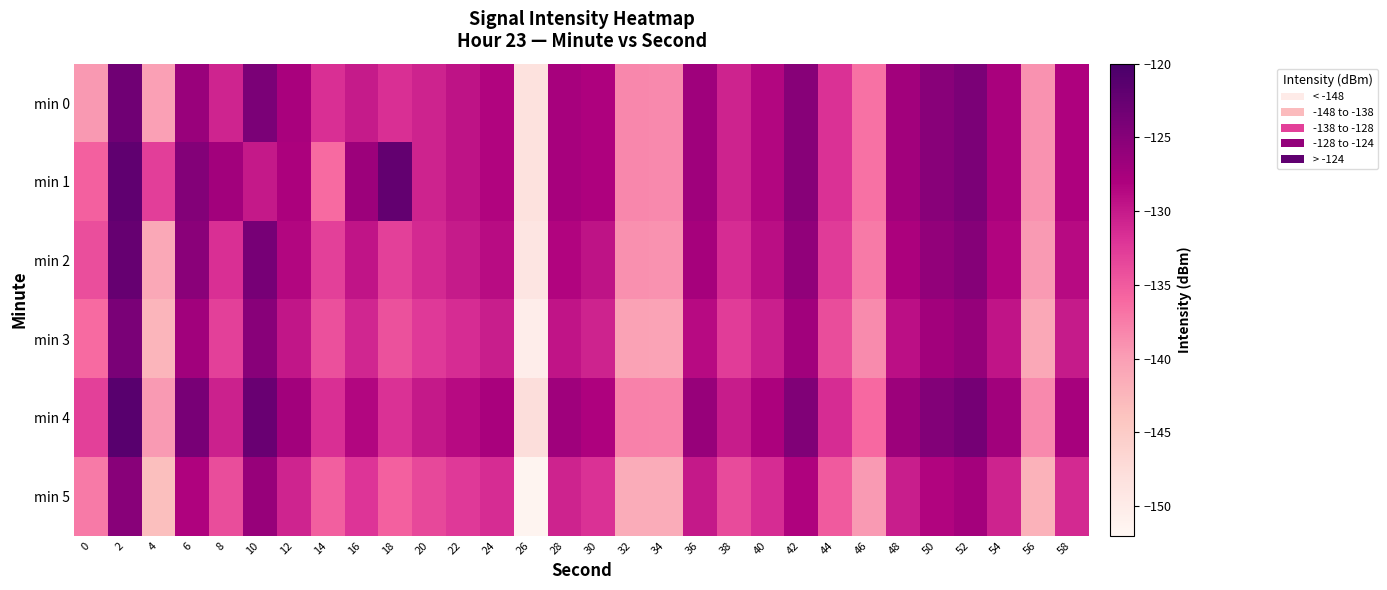

Which series has the largest total across all categories?

min 4